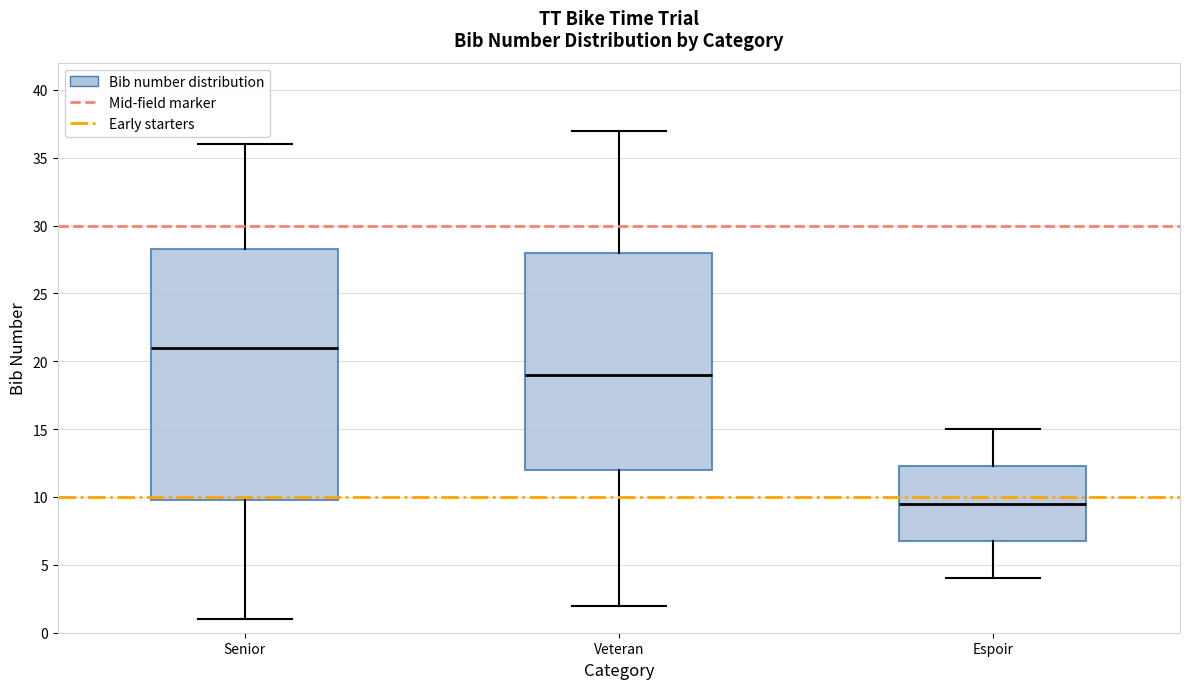

Where is the lower edge of the box for Espoir on the y-axis? The values are not printed on the chart, so give them approximately, as read against the axis.

7.0